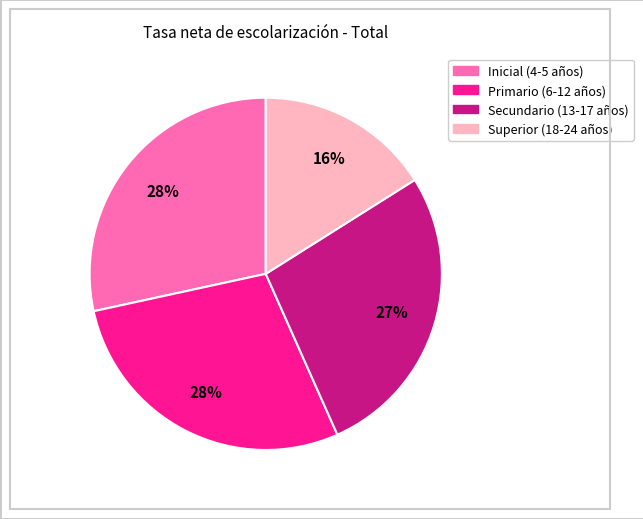

Combined, do Superior (18-24 años) and Secundario (13-17 años) account for over 50%?

No